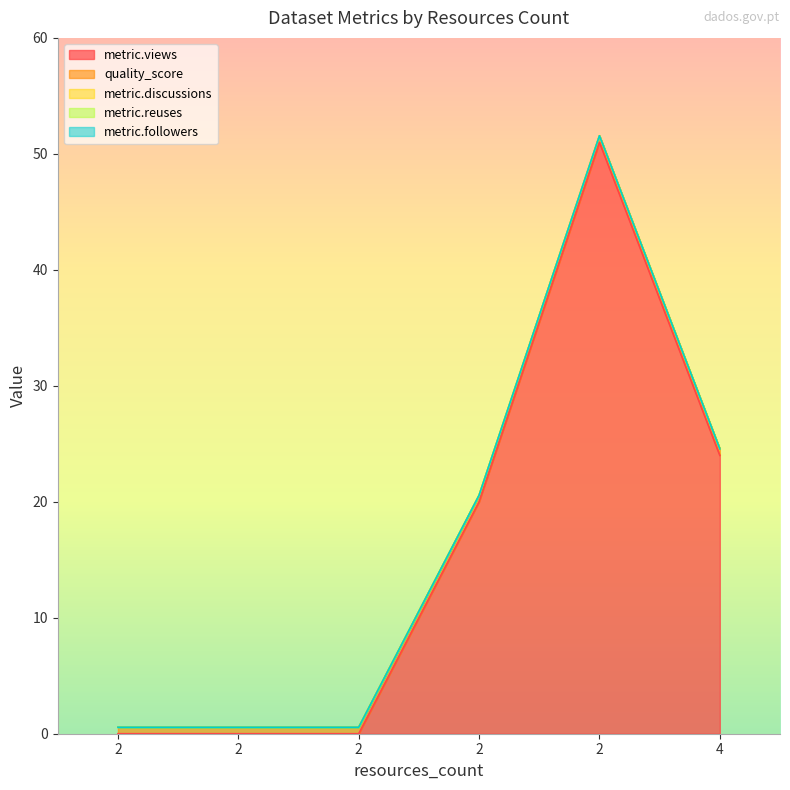

What is the highest value of the quality_score series?

0.6